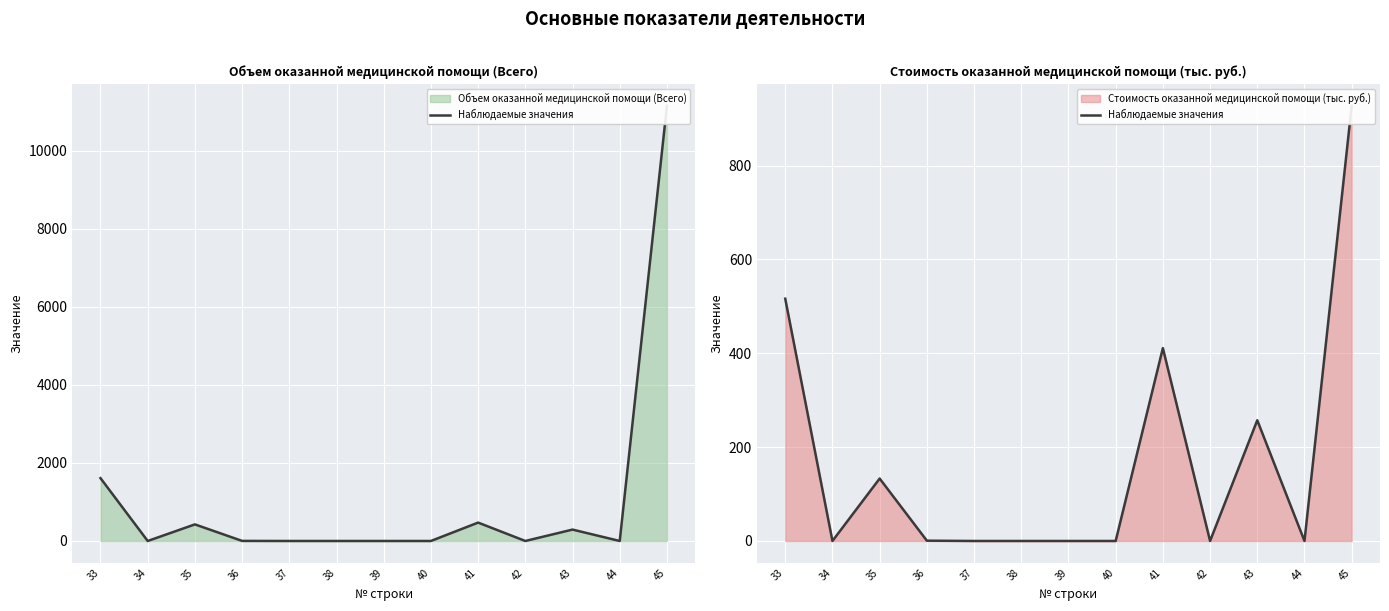

How many interior local valleys (lower than both neighbors) does the data have?

3